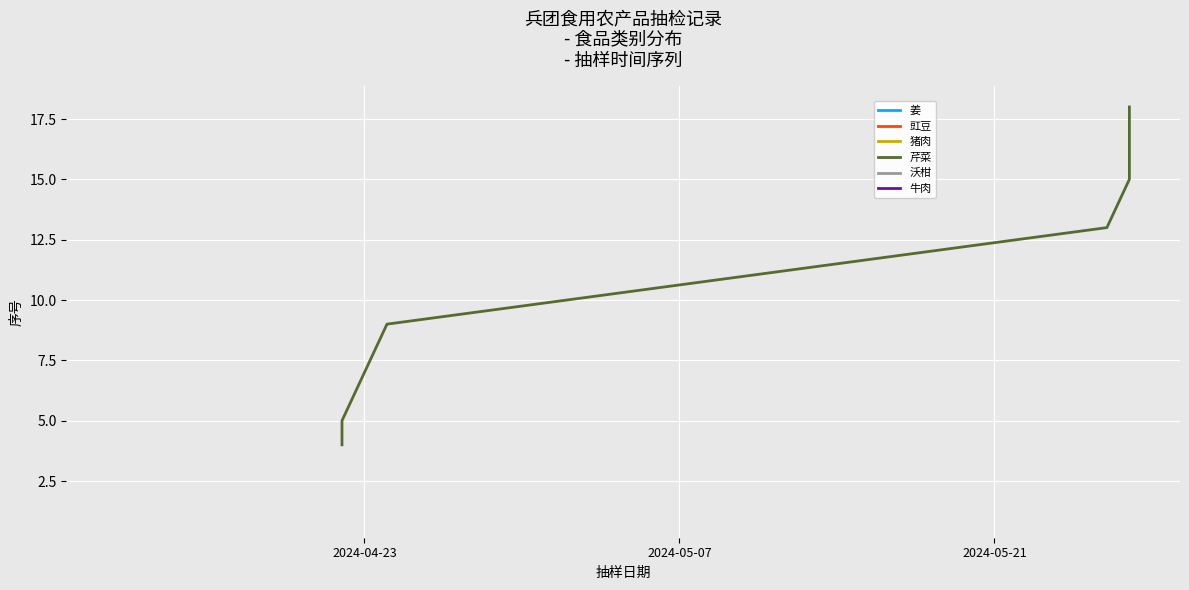

What is the smallest value displayed?

4